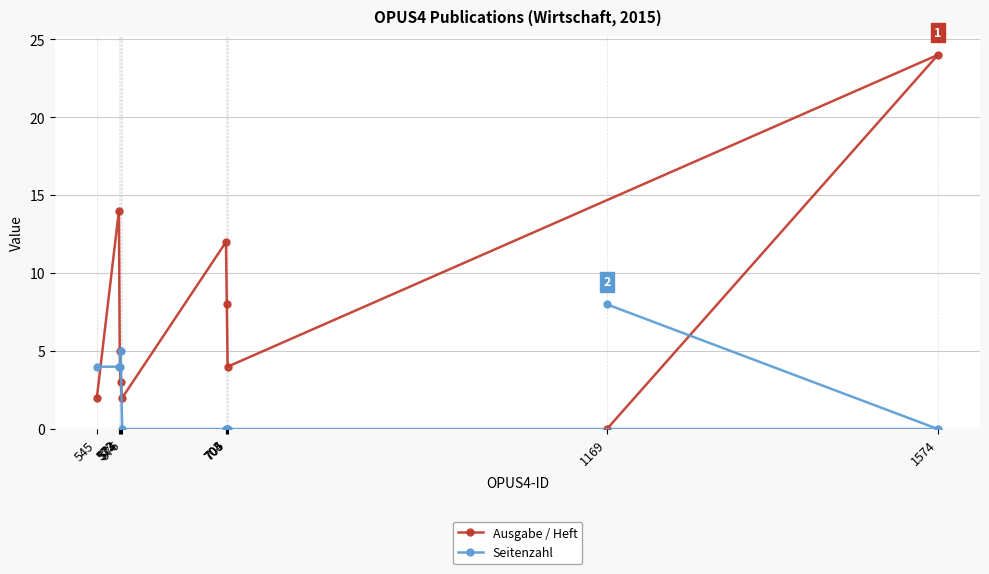

What is the spread (max minus min) of values at 576?

2